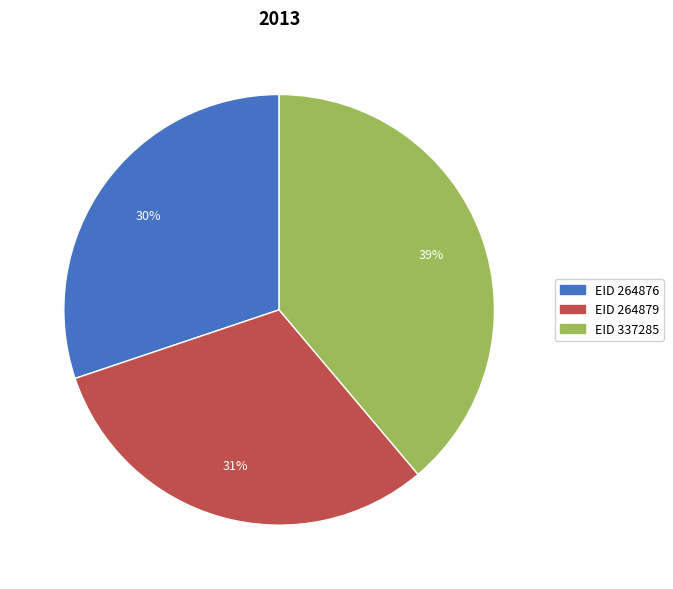

Is there any slice that represents more than half of the pie?

No